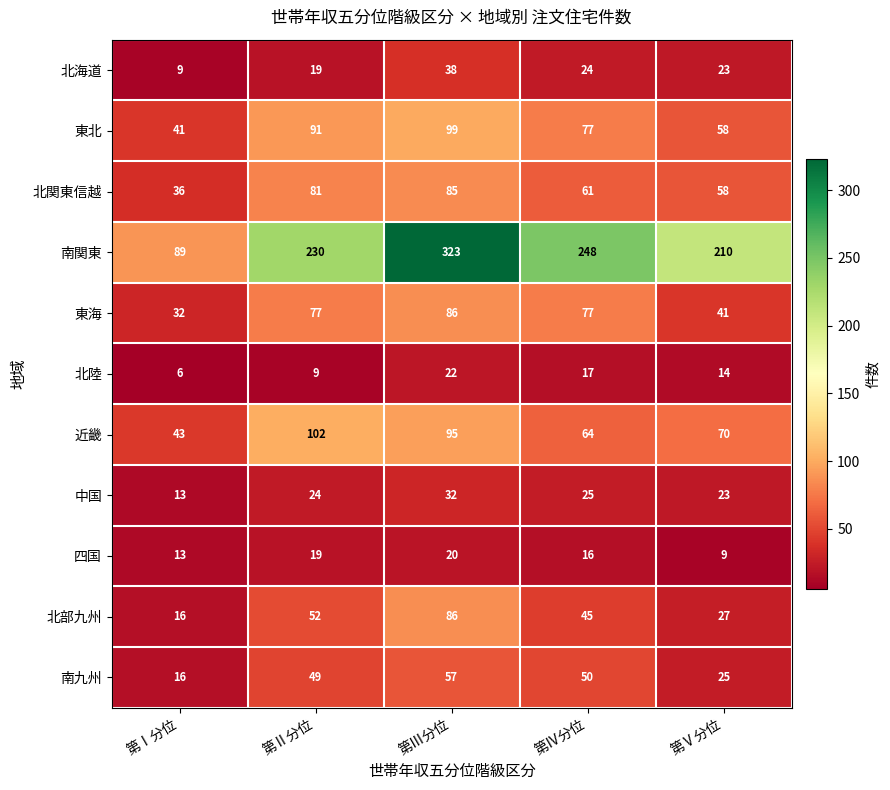

Count the 近畿 values in the range 64 to 95.

3